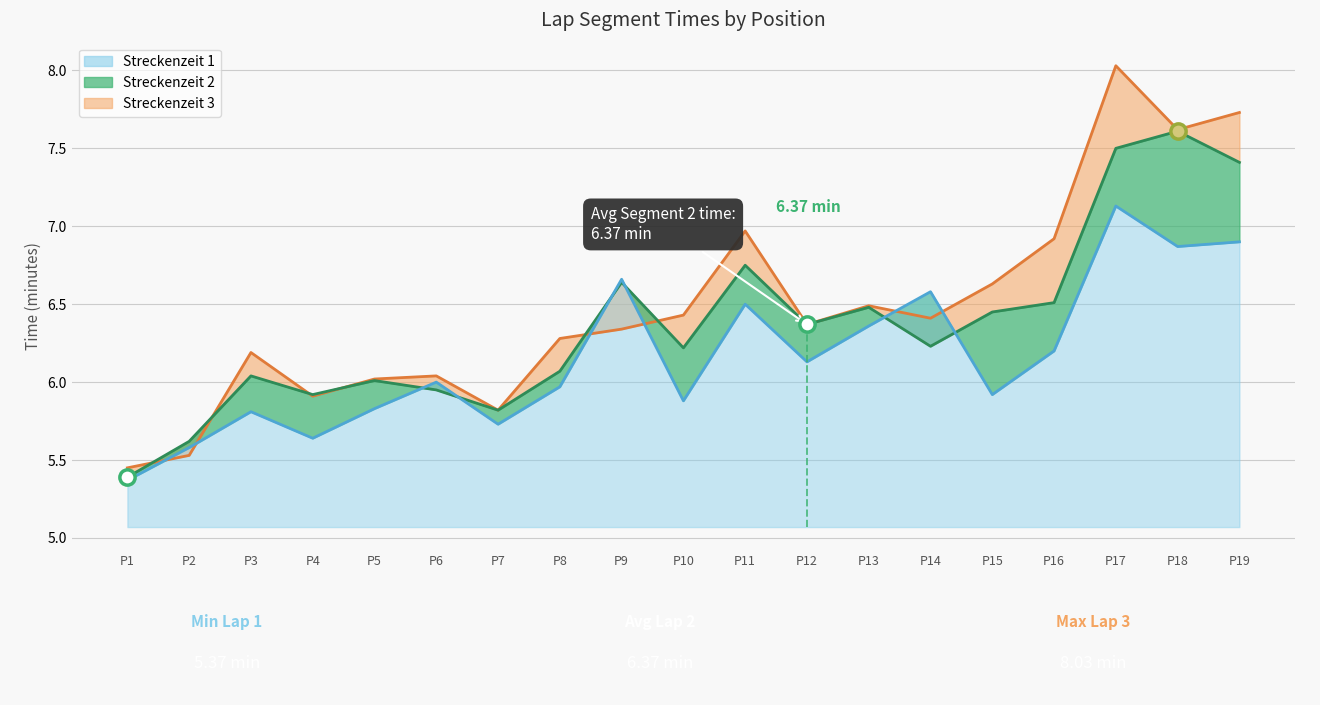

In Streckenzeit 1, how many points are lower than both neighbors (excluding endpoints)?

6